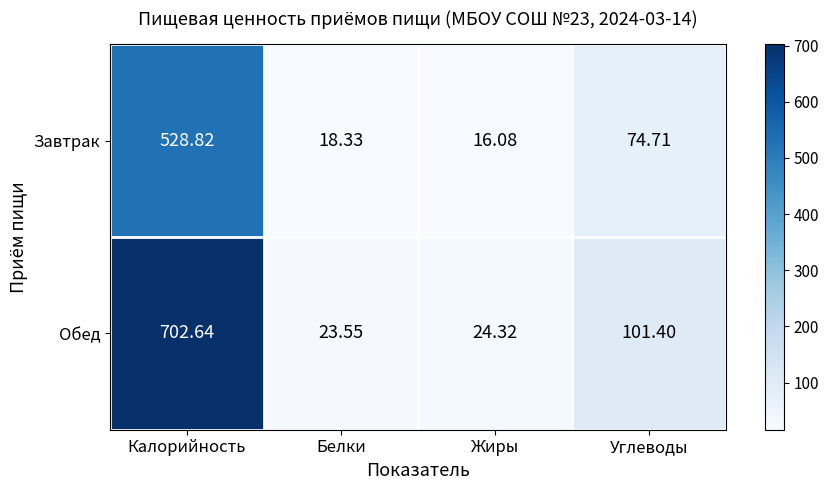

At which category is the sum across all series the highest?

Калорийность